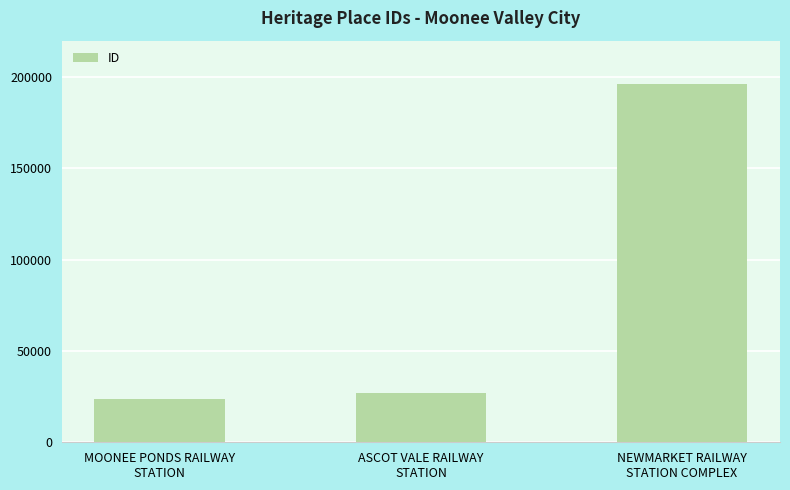

Is it true that the value at NEWMARKET RAILWAY
STATION COMPLEX is 196263?

True